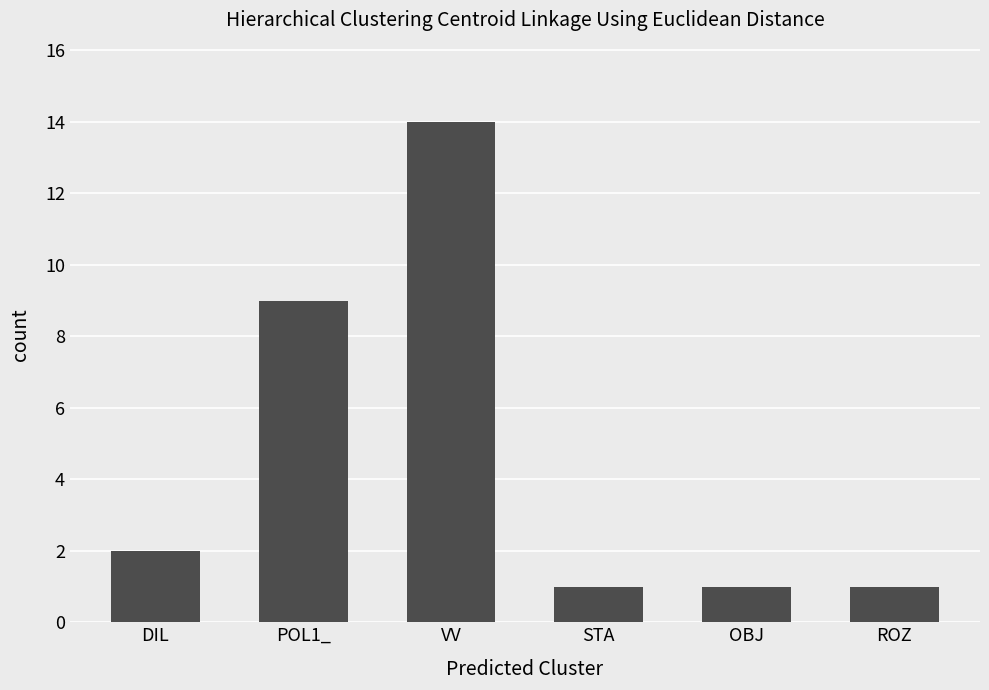

What is the label of the 4th bar from the right?

VV